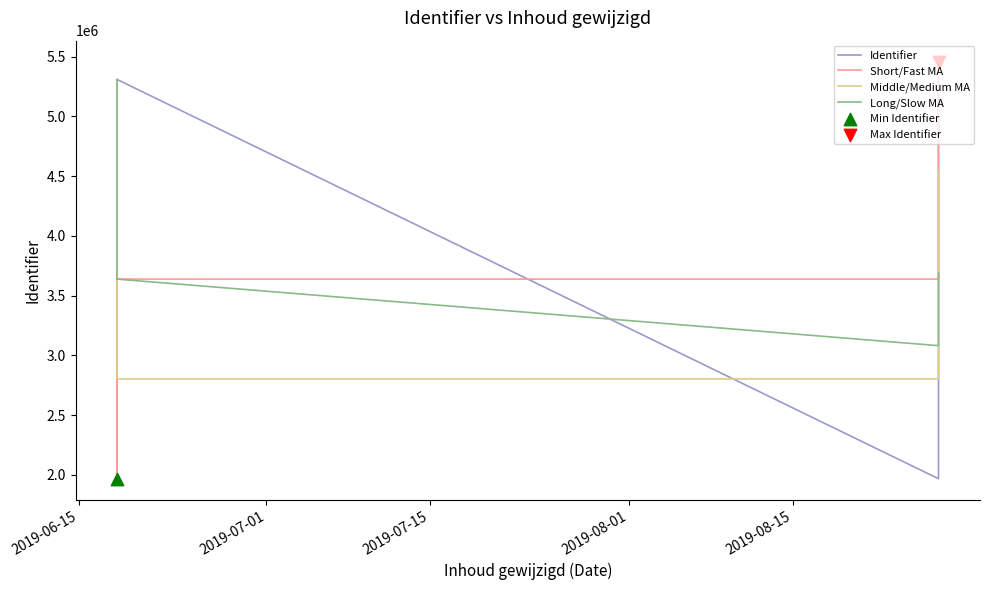

Which series contains the highest Y value?

Identifier